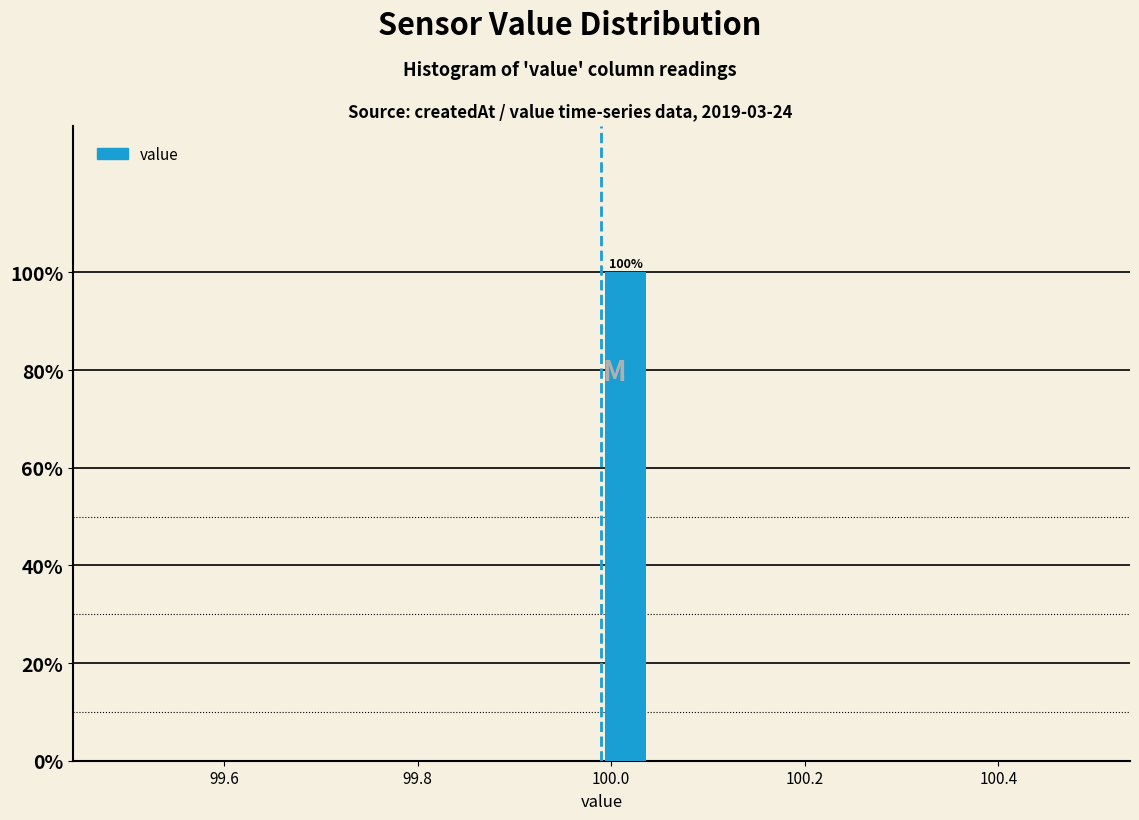

Around what value on the x-axis is the tallest bar? Give the approximate position of its centre, as read against the axis.

100.02